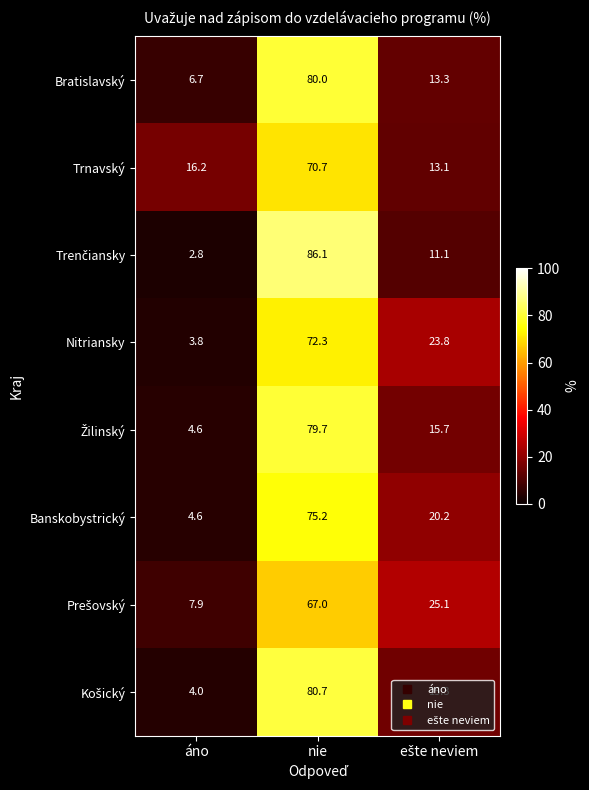

The Trnavský series shows 48.1 at nie. True or false?

False